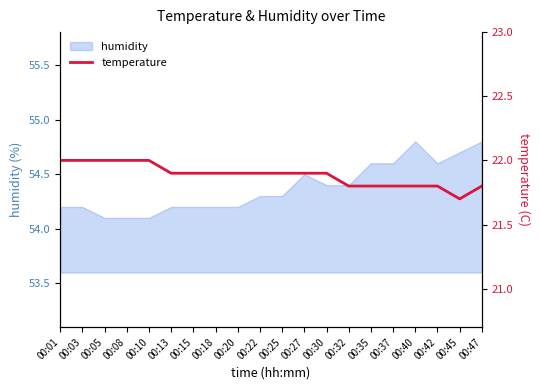

Reading left to right, extract all data points from this chart.

22.0	22.0	22.0	22.0	22.0	21.9	21.9	21.9	21.9	21.9	21.9	21.9	21.9	21.8	21.8	21.8	21.8	21.8	21.7	21.8